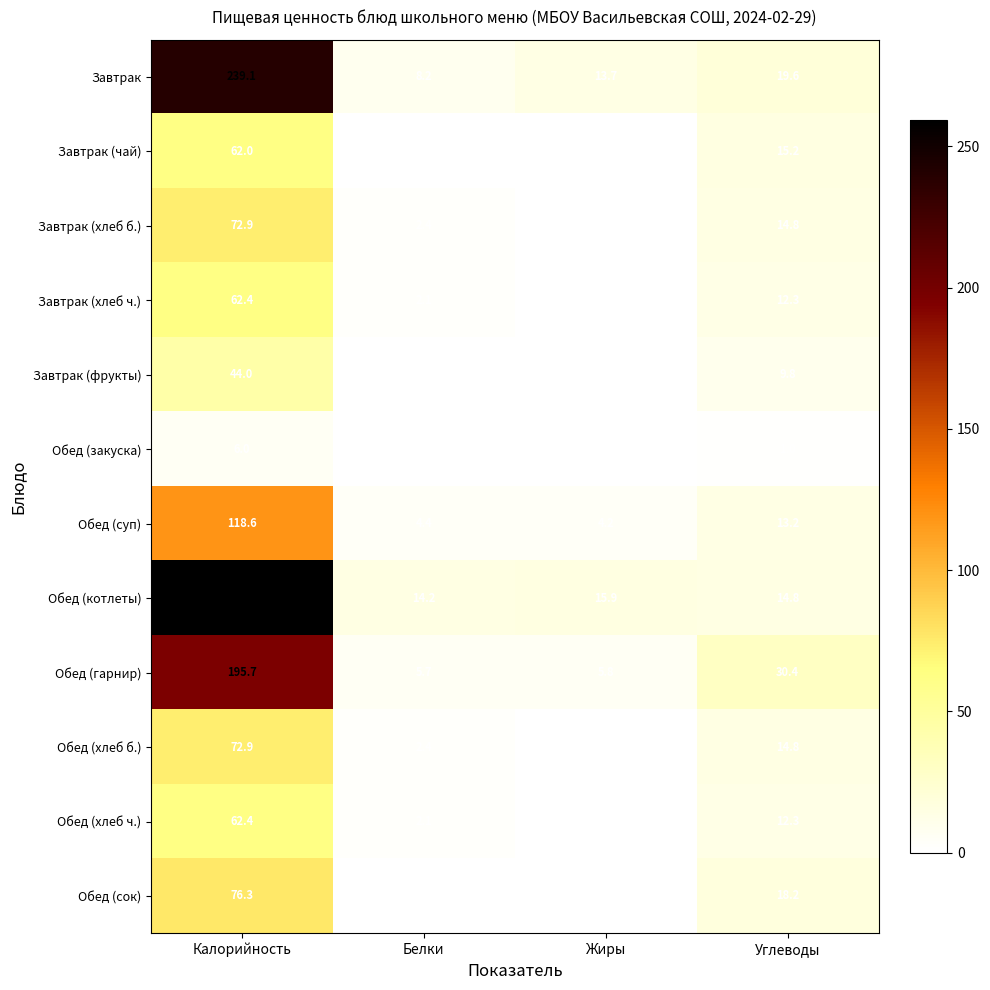

Where is Обед (закуска) nearest to the value 3?

Углеводы